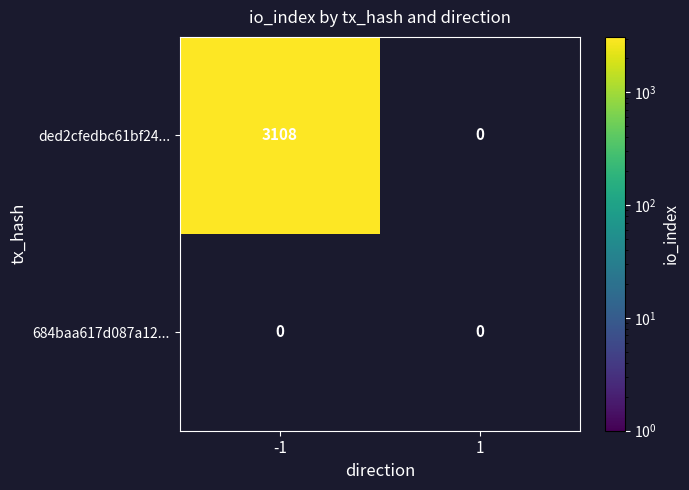

True or false: ded2cfedbc61bf24... has a value of 3108 at -1.

True